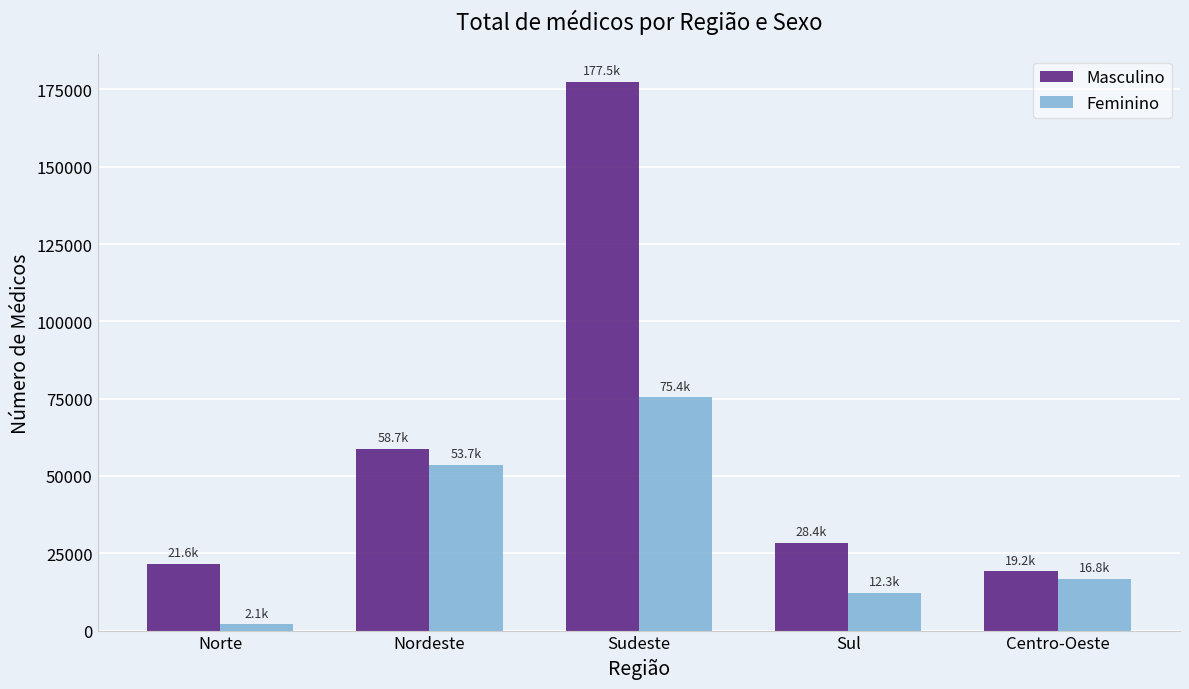

Where is Feminino nearest to the value 38756?

Nordeste